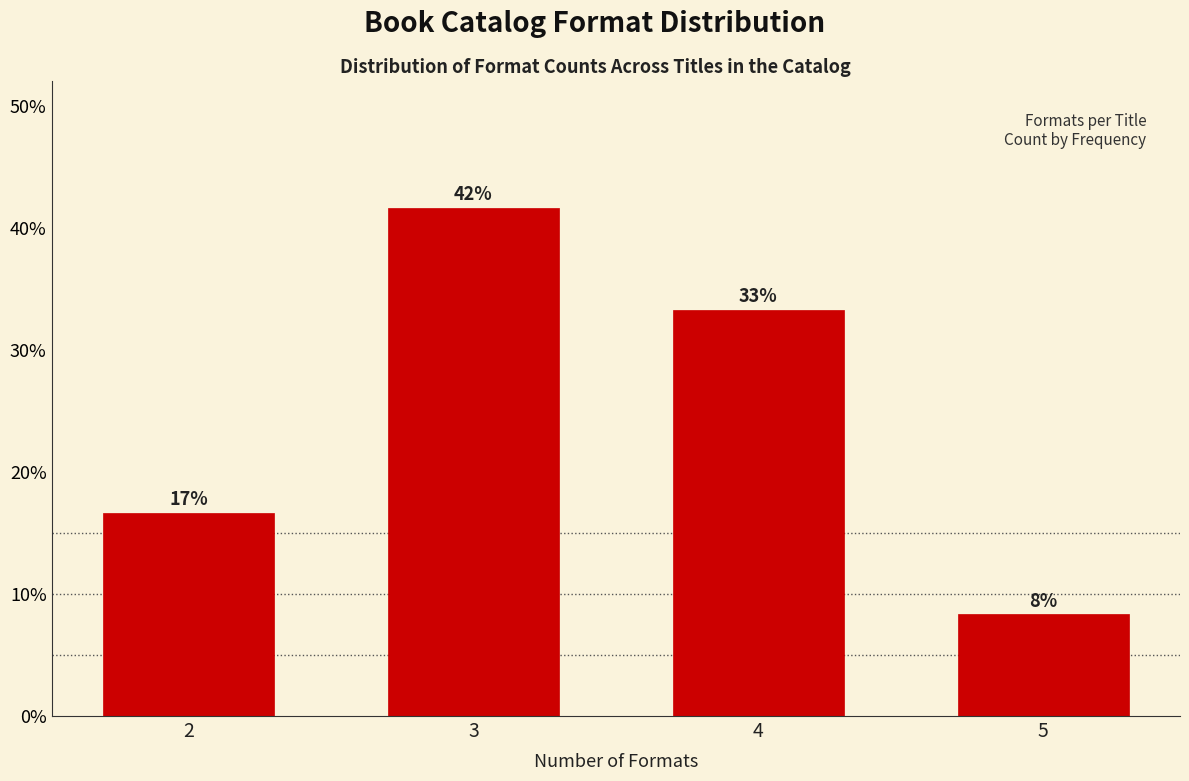

Does the chart contain any negative values?

No